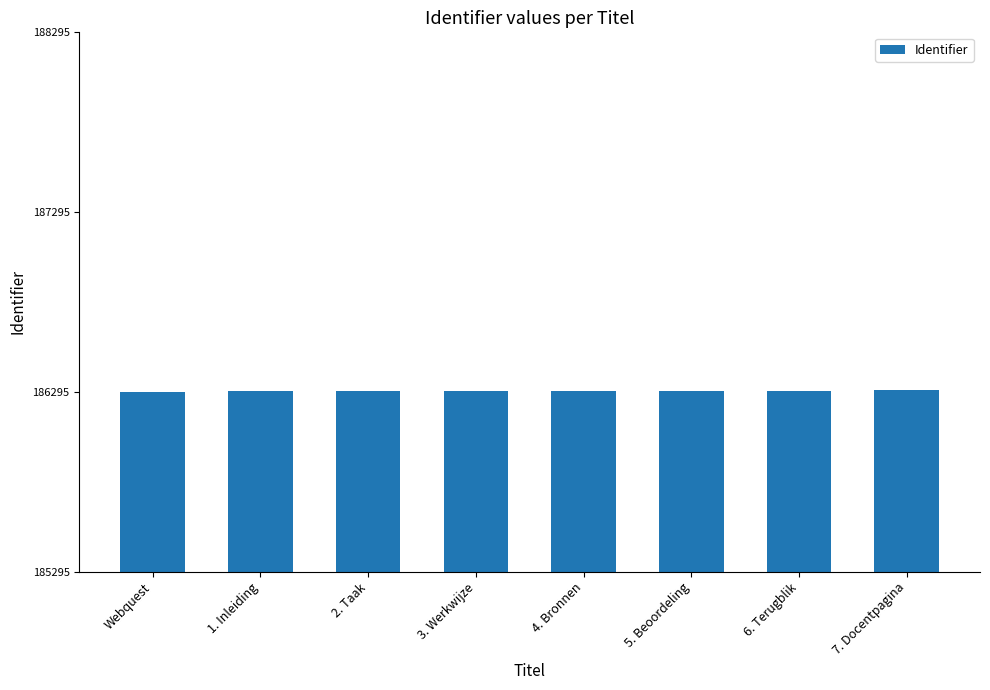

What is the difference between the maximum and minimum values?

8